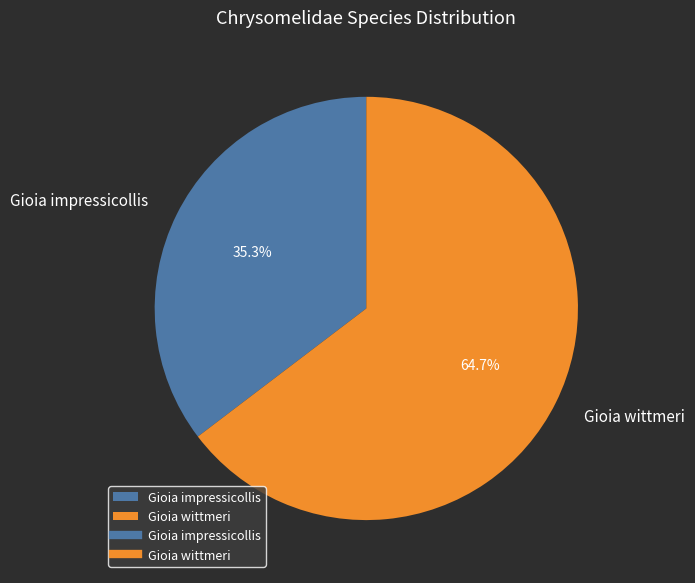

Approximately how many times larger is the value at Gioia wittmeri compared to Gioia impressicollis?

1.8